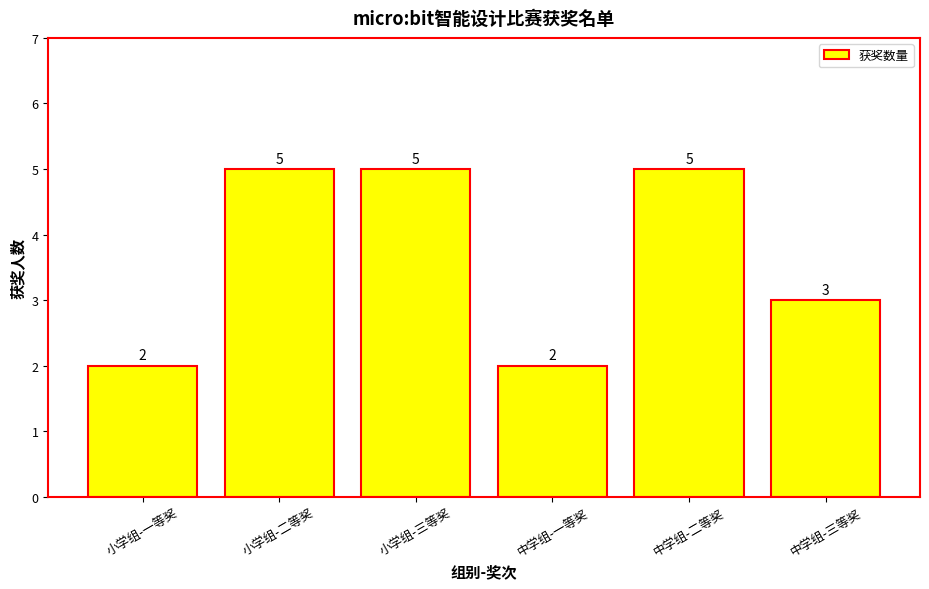

True or false: the data shows 9 at 小学组-二等奖.

False